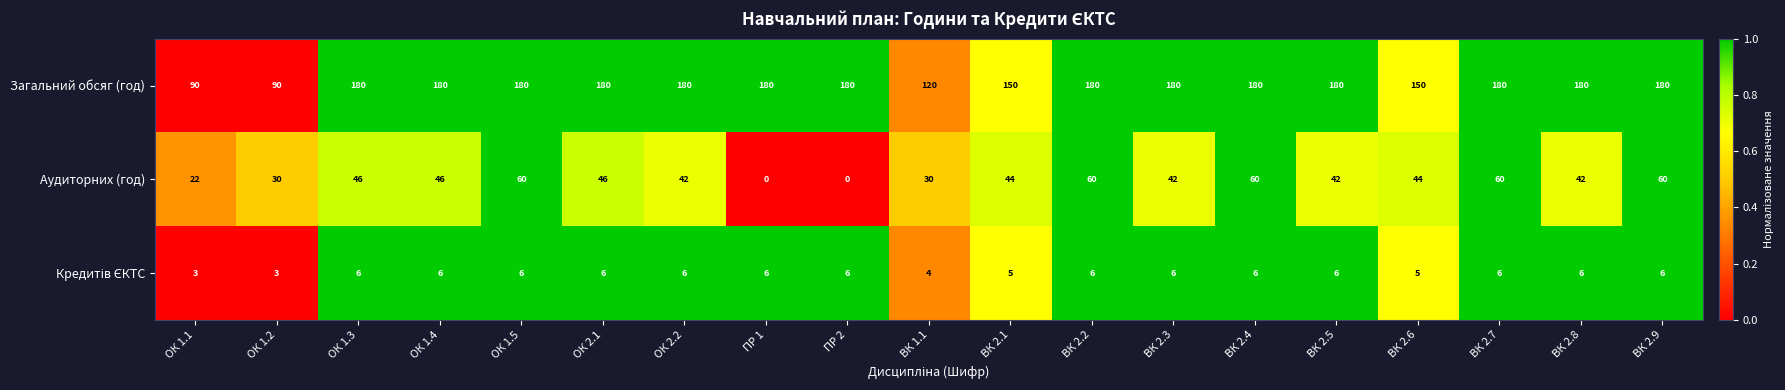

The value of Аудиторних (год) at ОК 1.1 is 37. True or false?

False